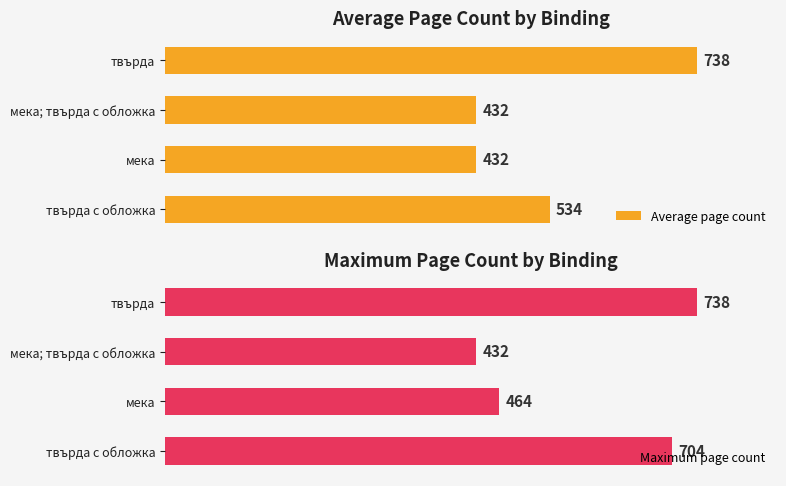

List the labels in order of Maximum page count value, smallest first.

мека; твърда с обложка, мека, твърда с обложка, твърда